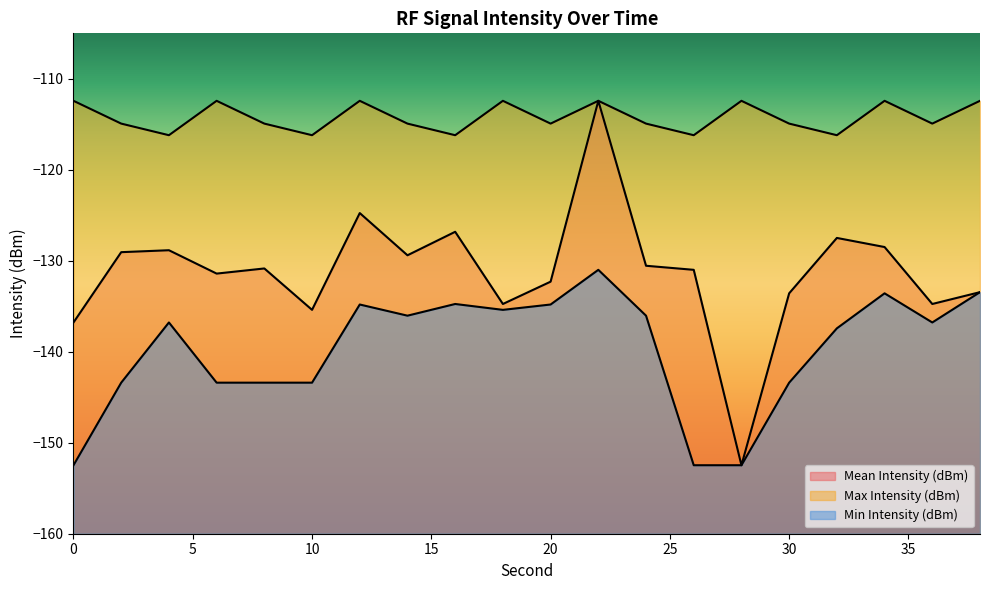

At which category does Max Intensity (dBm) reach its first local valley?

4